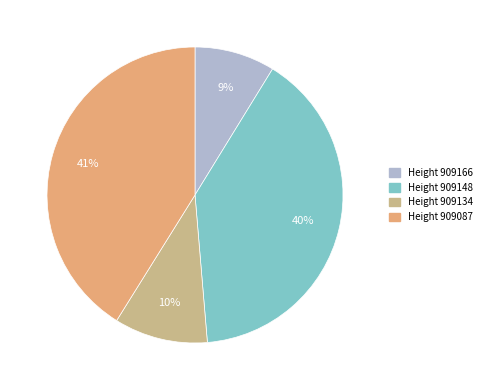

True or false: Height 909134 accounts for 5% of the total.

False